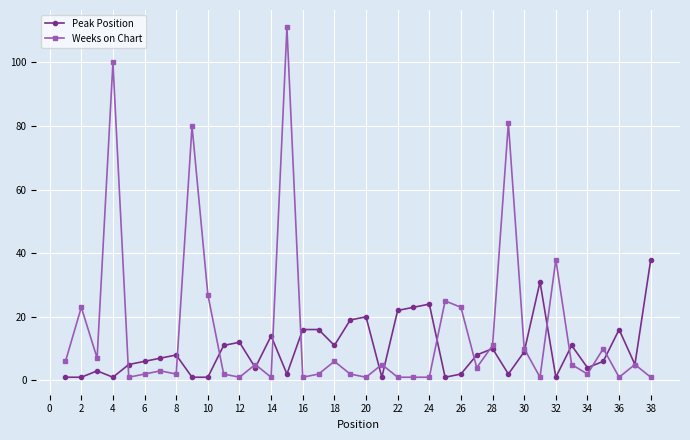

Which series ends up on top after the final intersection of Peak Position and Weeks on Chart?

Peak Position